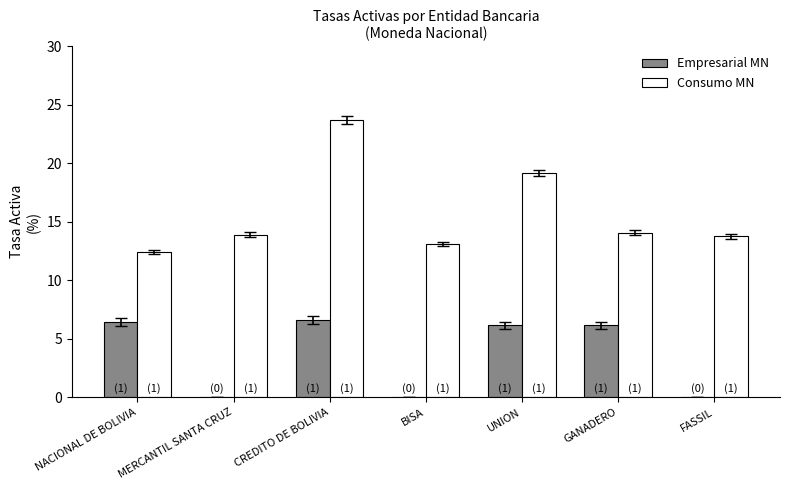

What is the sum of all Empresarial MN values?

25.3